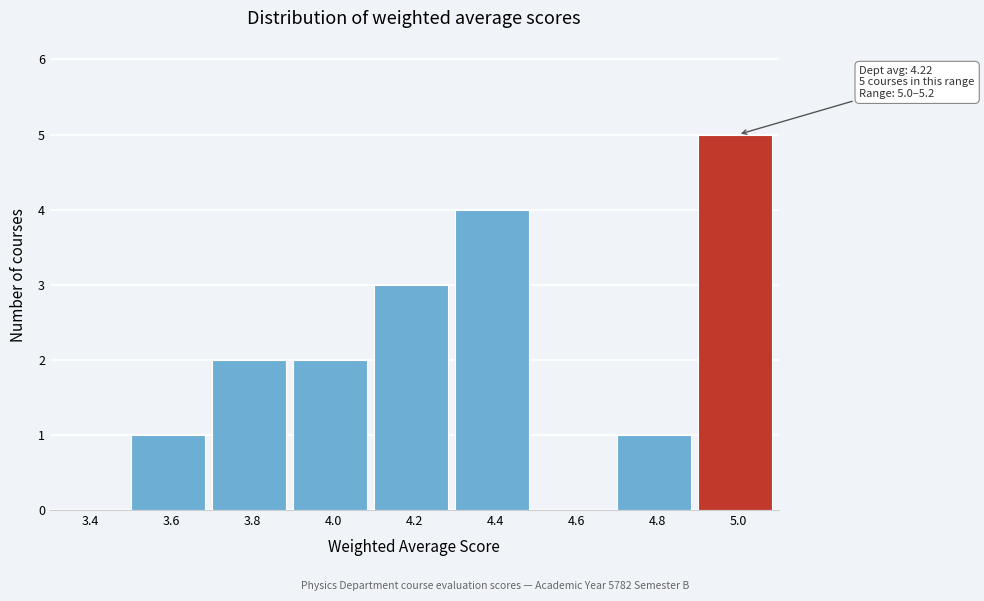

Reading left to right, what are all the values shown in this chart?

3.4=0	3.6=1	3.8=2	4.0=2	4.2=3	4.4=4	4.6=0	4.8=1	5.0=5